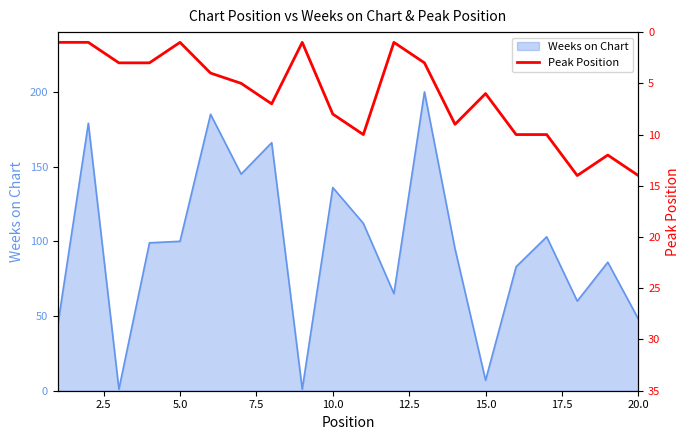

What is the maximum value for Weeks on Chart?

200